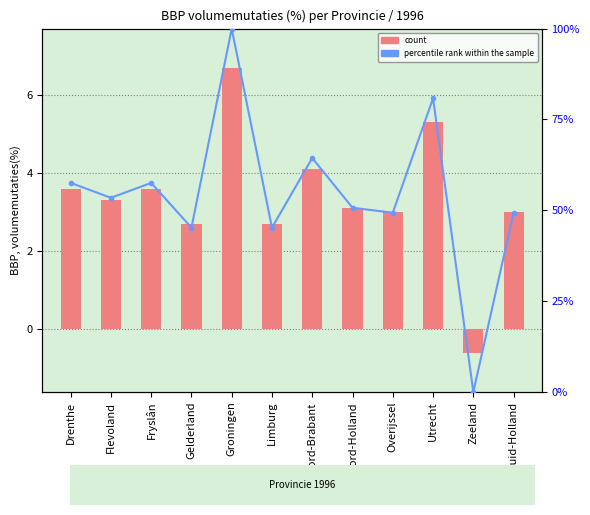

What are all the series names shown in the legend?

count, percentile rank within the sample